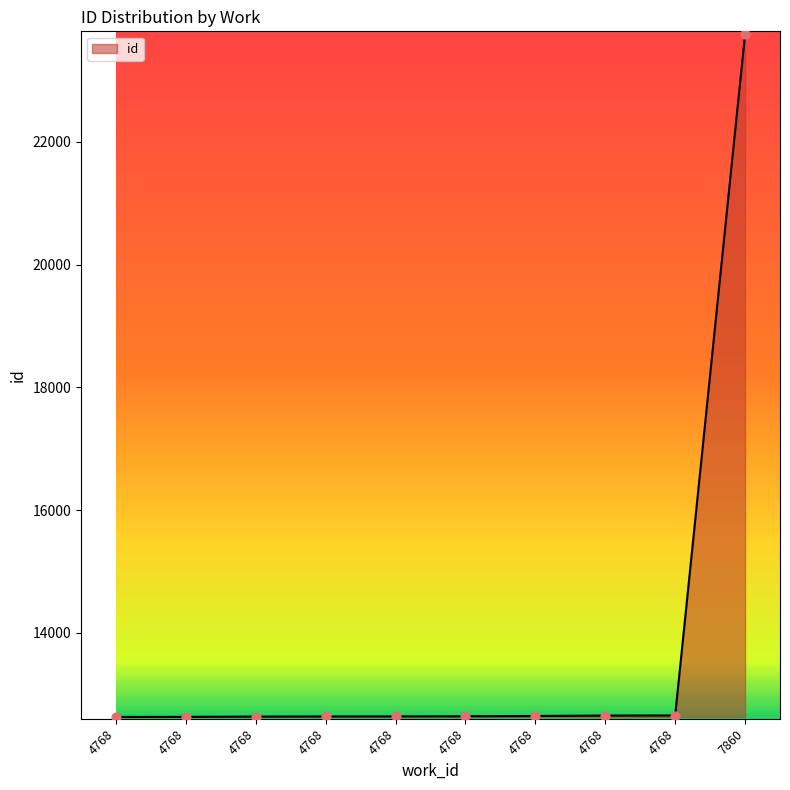

What is the change in value from 4768 to 4768?

+11